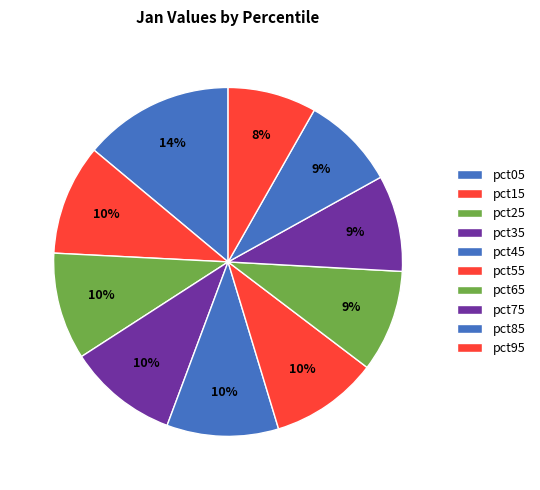

Which category has the biggest portion of the pie?

pct05